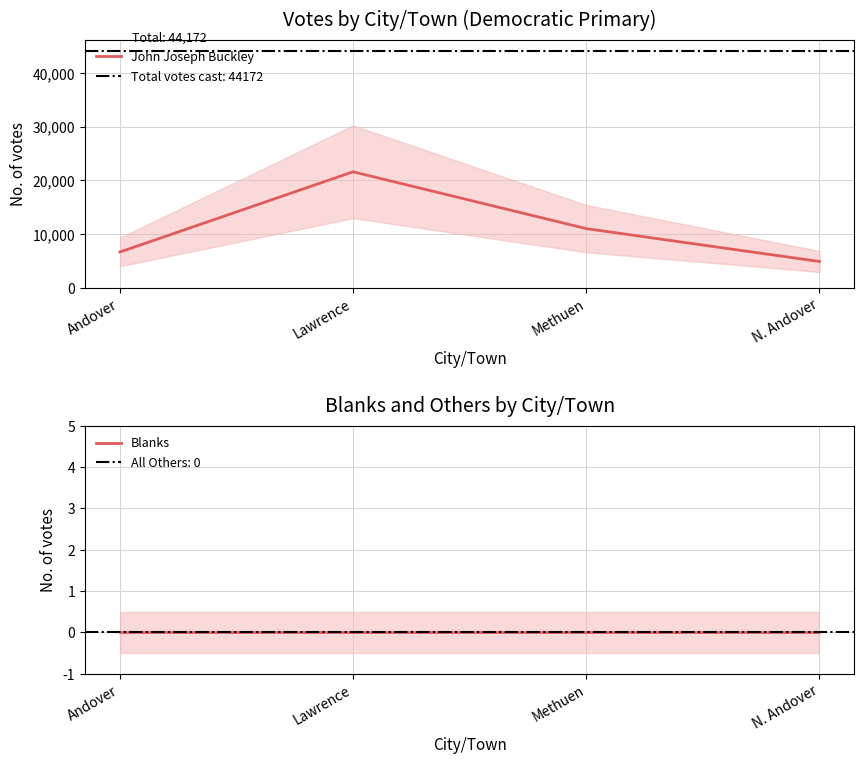

Reading left to right, transcribe all the data shown in this chart.

John Joseph Buckley: 6657	21606	11015	4894
Blanks: 0	0	0	0